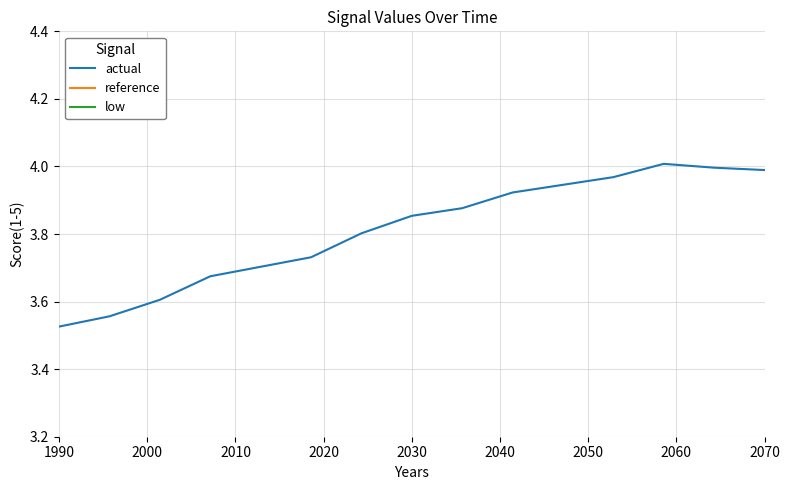

At which label does actual reach its minimum?

1990